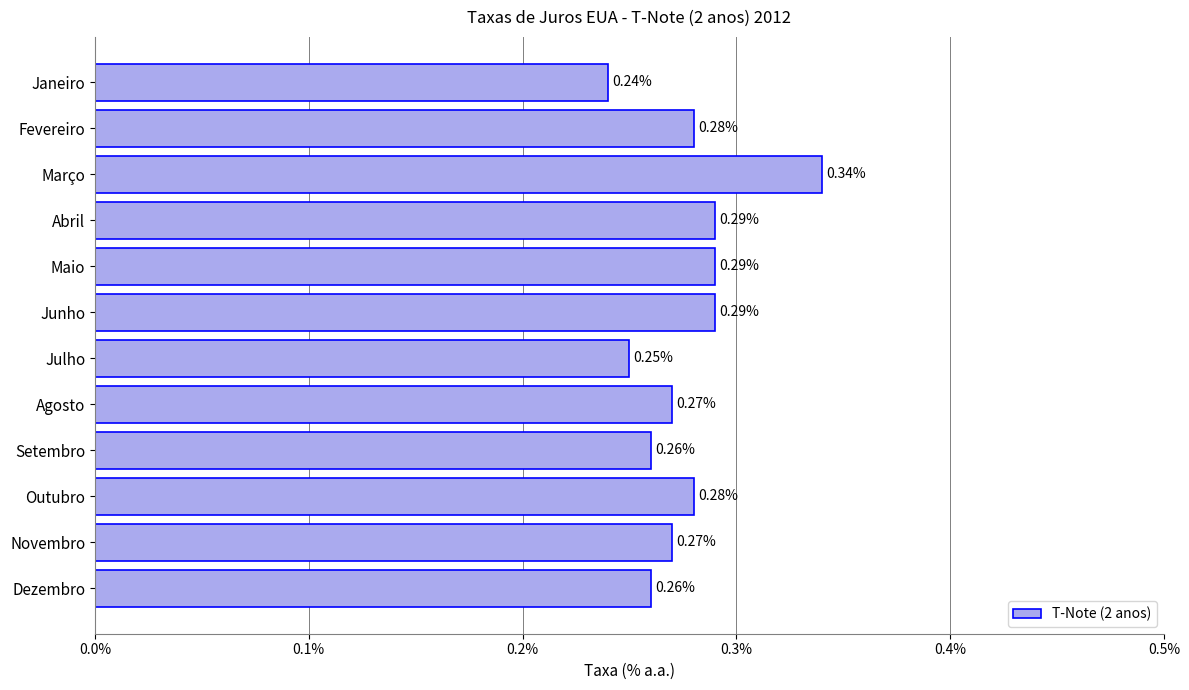

What is the label of the 10th bar from the bottom?

Março